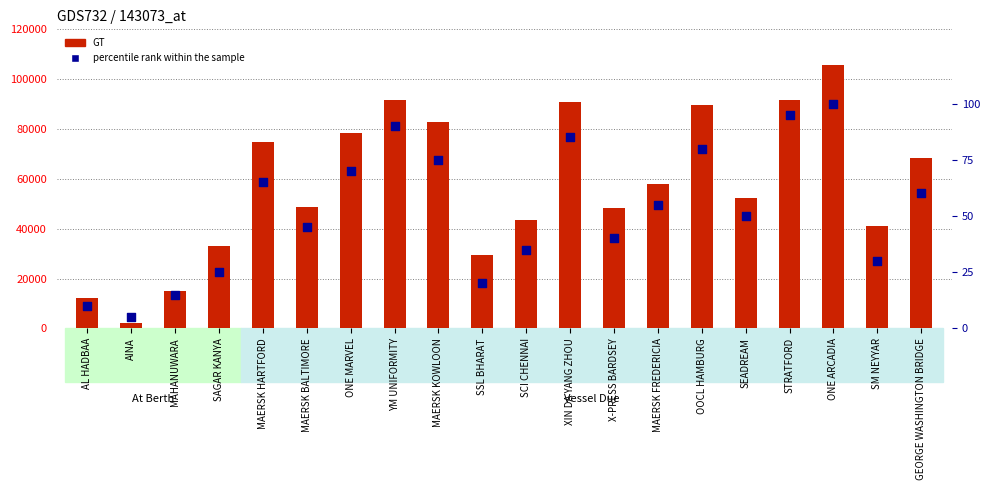

At how many categories does at least one series exceed 72784?

8